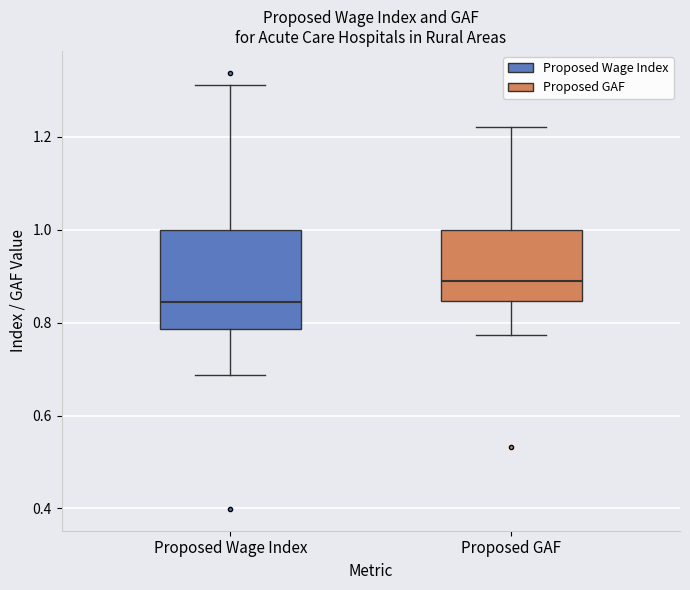

Which box is the tallest, from its lower edge to its upper edge?

Proposed Wage Index